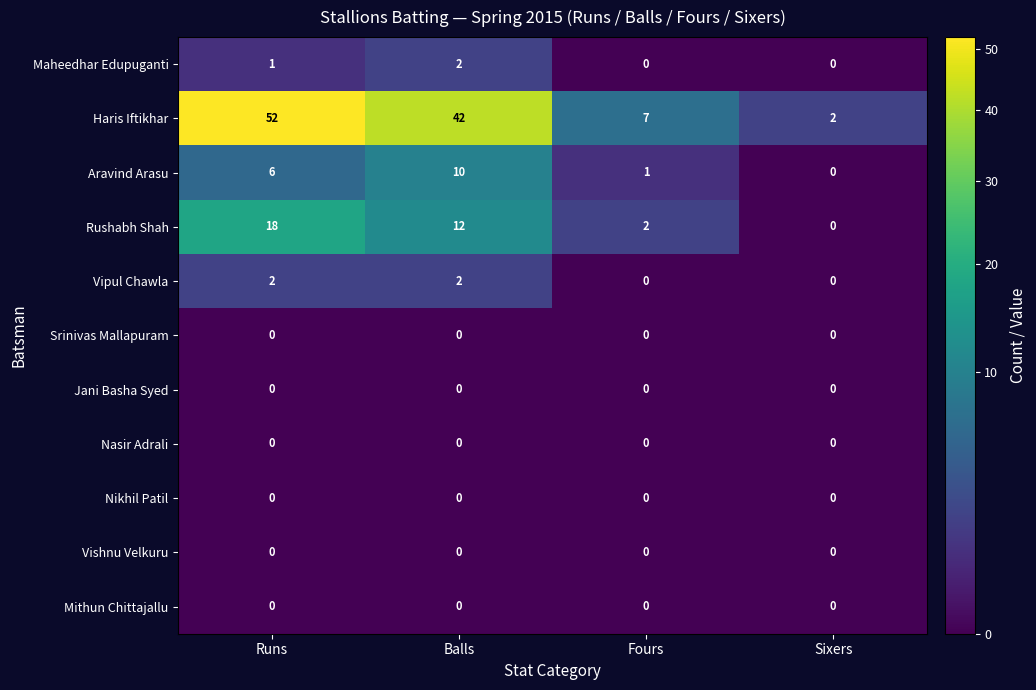

At how many categories does at least one series exceed 11?

2